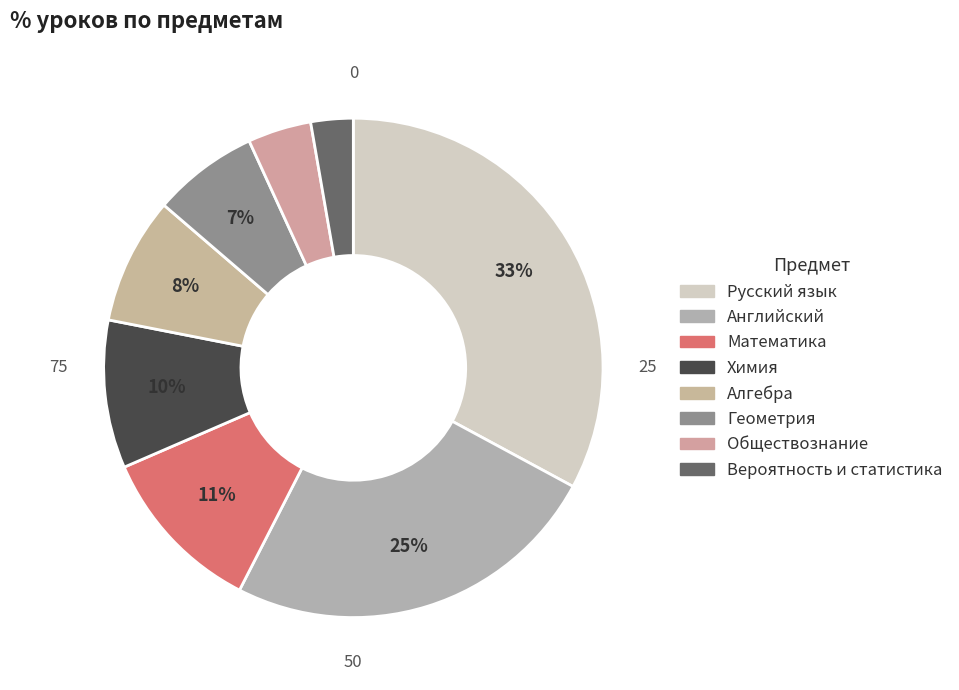

Which slice is the largest?

Русский язык